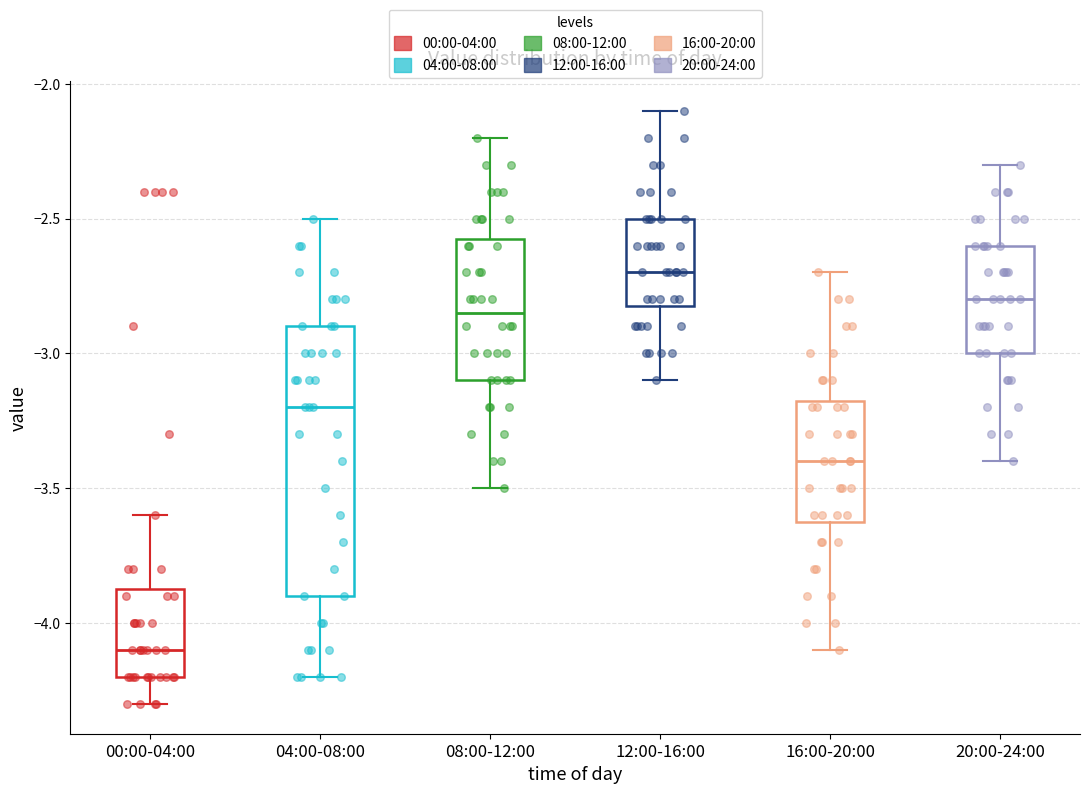

Reading left to right, transcribe this box plot: for each box, give where its median line is, the range the box spans, and where its two whiskers end, as read against the y-axis. The values are not printed on the chart, so give them approximately, as read against the axis.

00:00-04:00: median -4.10, box -4.20 to -3.85, whiskers -4.30 to -3.60
04:00-08:00: median -3.20, box -3.90 to -2.90, whiskers -4.20 to -2.50
08:00-12:00: median -2.85, box -3.10 to -2.55, whiskers -3.50 to -2.20
12:00-16:00: median -2.70, box -2.80 to -2.50, whiskers -3.10 to -2.10
16:00-20:00: median -3.40, box -3.60 to -3.15, whiskers -4.10 to -2.70
20:00-24:00: median -2.80, box -3.00 to -2.60, whiskers -3.40 to -2.30